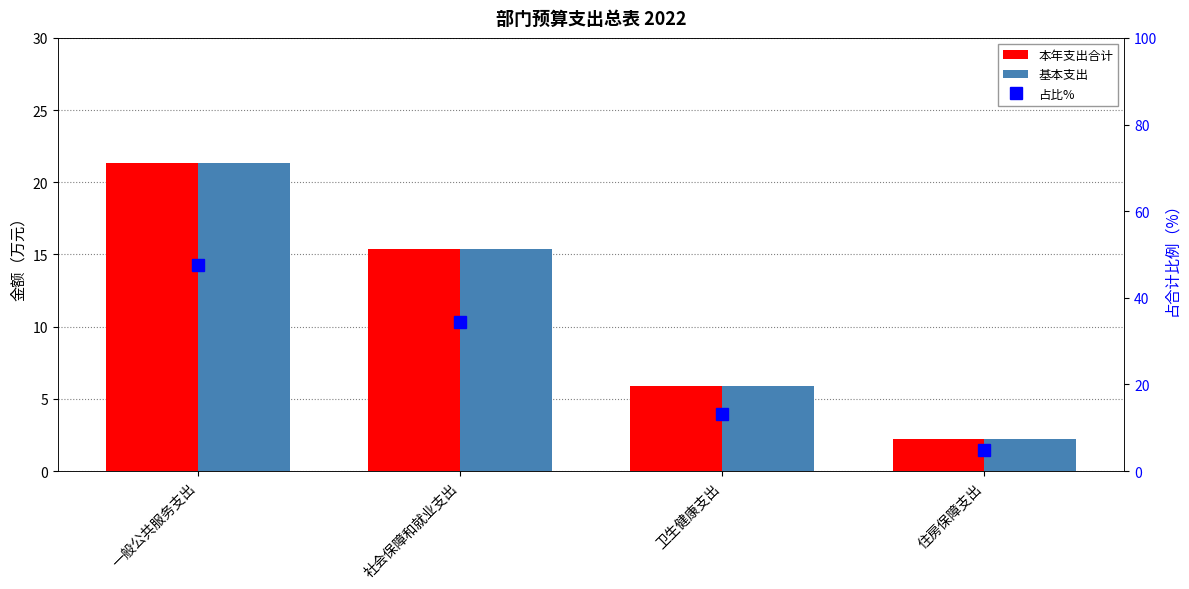

What is the difference between the second highest and minimum values in the 占比% series?

29.4